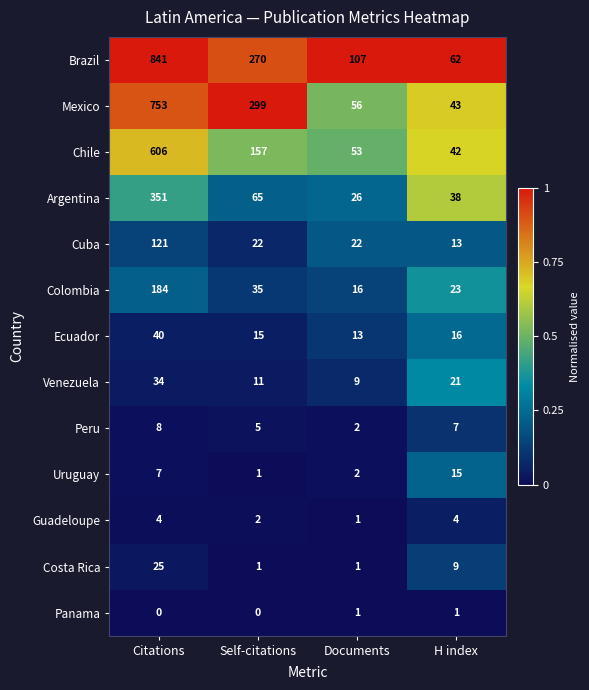

Which series changed the most between Citations and H index?

Brazil